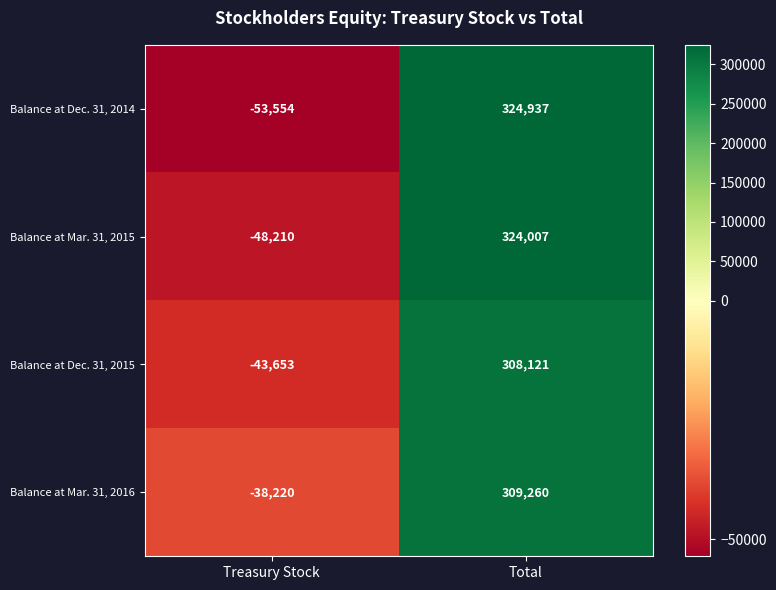

Reading left to right, transcribe all the data shown in this chart.

Balance at Dec. 31, 2014: Treasury Stock=-53554	Total=324937
Balance at Mar. 31, 2015: Treasury Stock=-48210	Total=324007
Balance at Dec. 31, 2015: Treasury Stock=-43653	Total=308121
Balance at Mar. 31, 2016: Treasury Stock=-38220	Total=309260